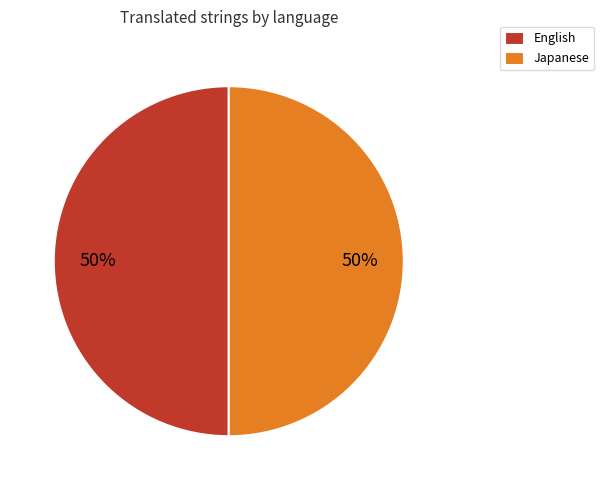

True or false: English accounts for 57% of the total.

False